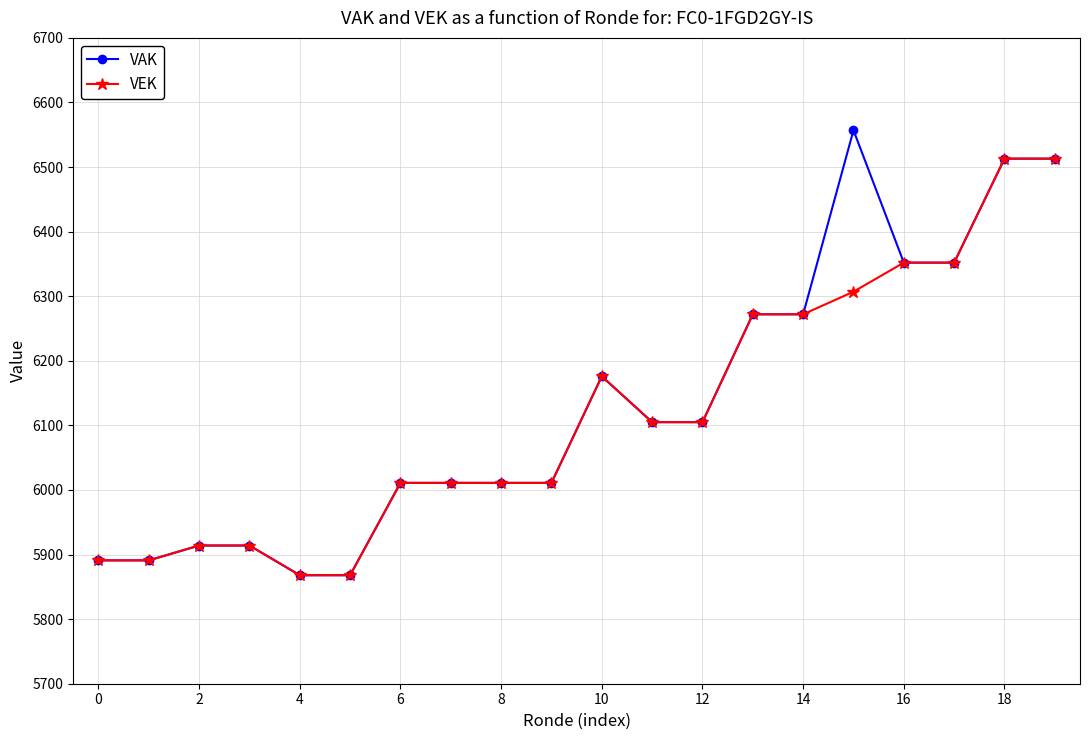

What is the maximum value for VEK?

6513